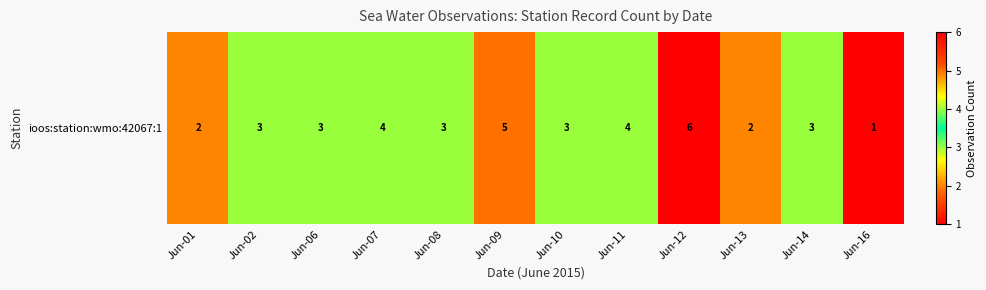

Read the value at Jun-06.

3